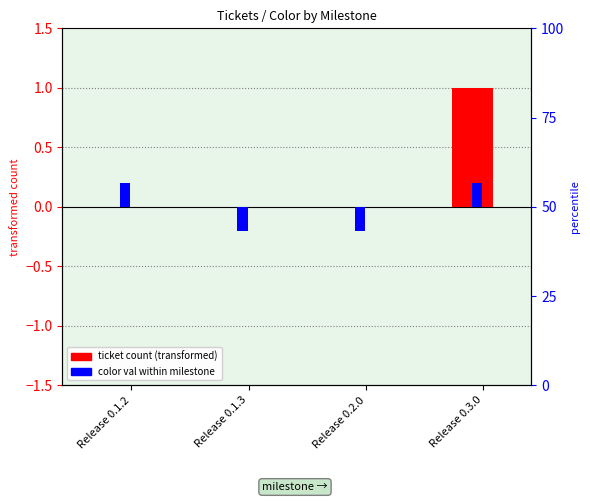

Rank the series at Release 0.1.2 from highest to lowest value.

color val within milestone, ticket count (transformed)